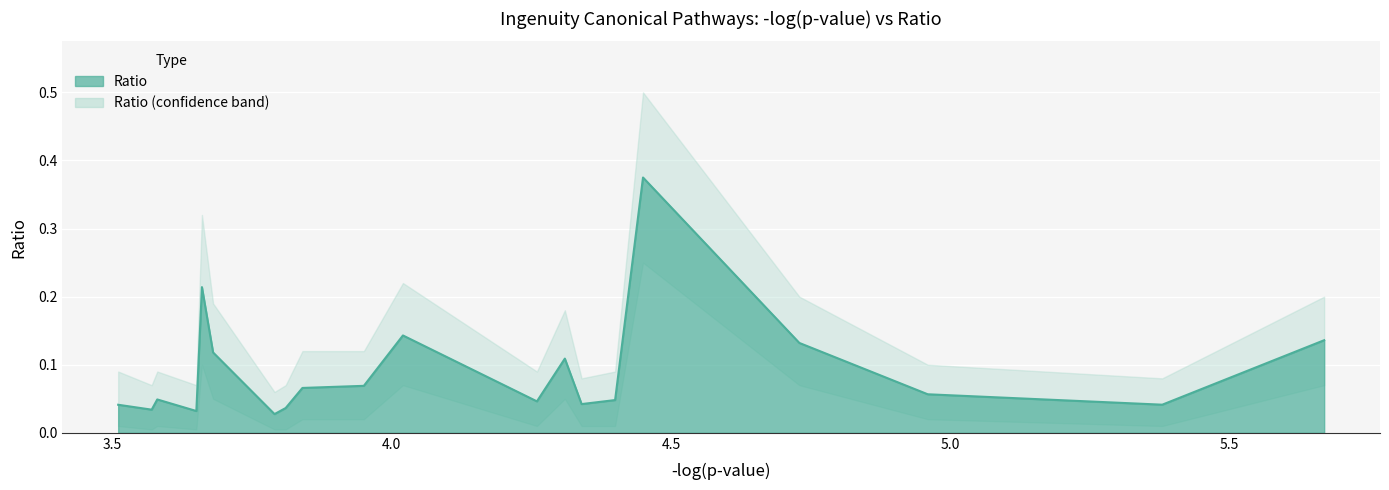

True or false: Ratio_lower and Ratio_upper intersect in this chart.

False